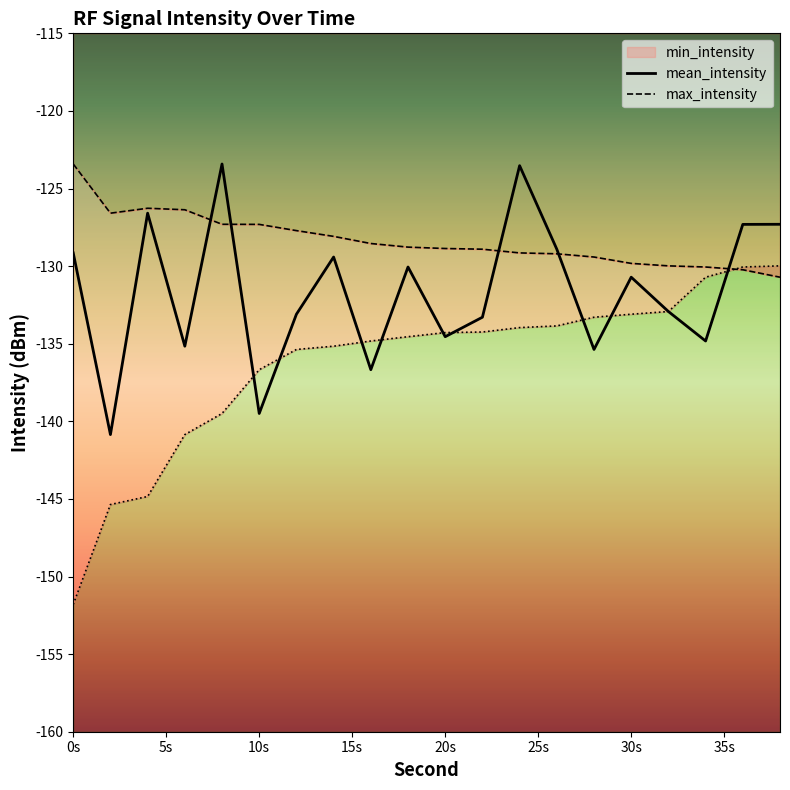

What is the approximate value of mean_intensity at 36?

-127.3